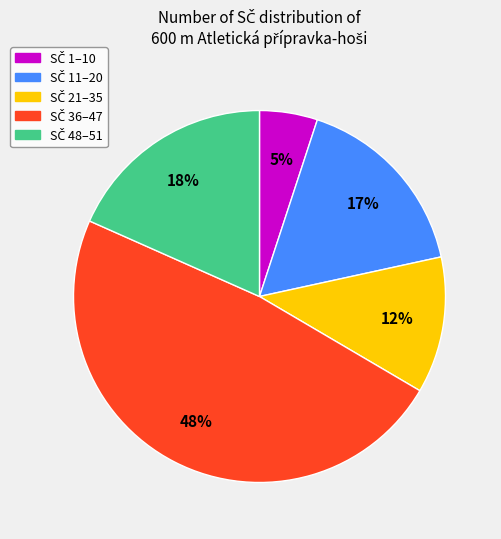

To the nearest percent, what is the average slice percentage?

20%